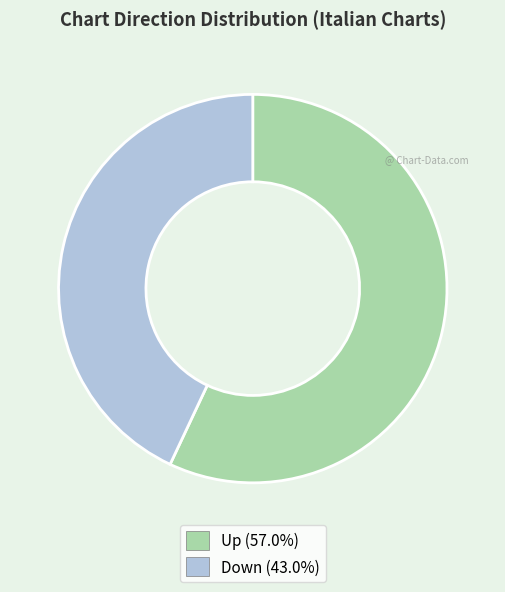

Is there a majority slice in this chart?

Yes